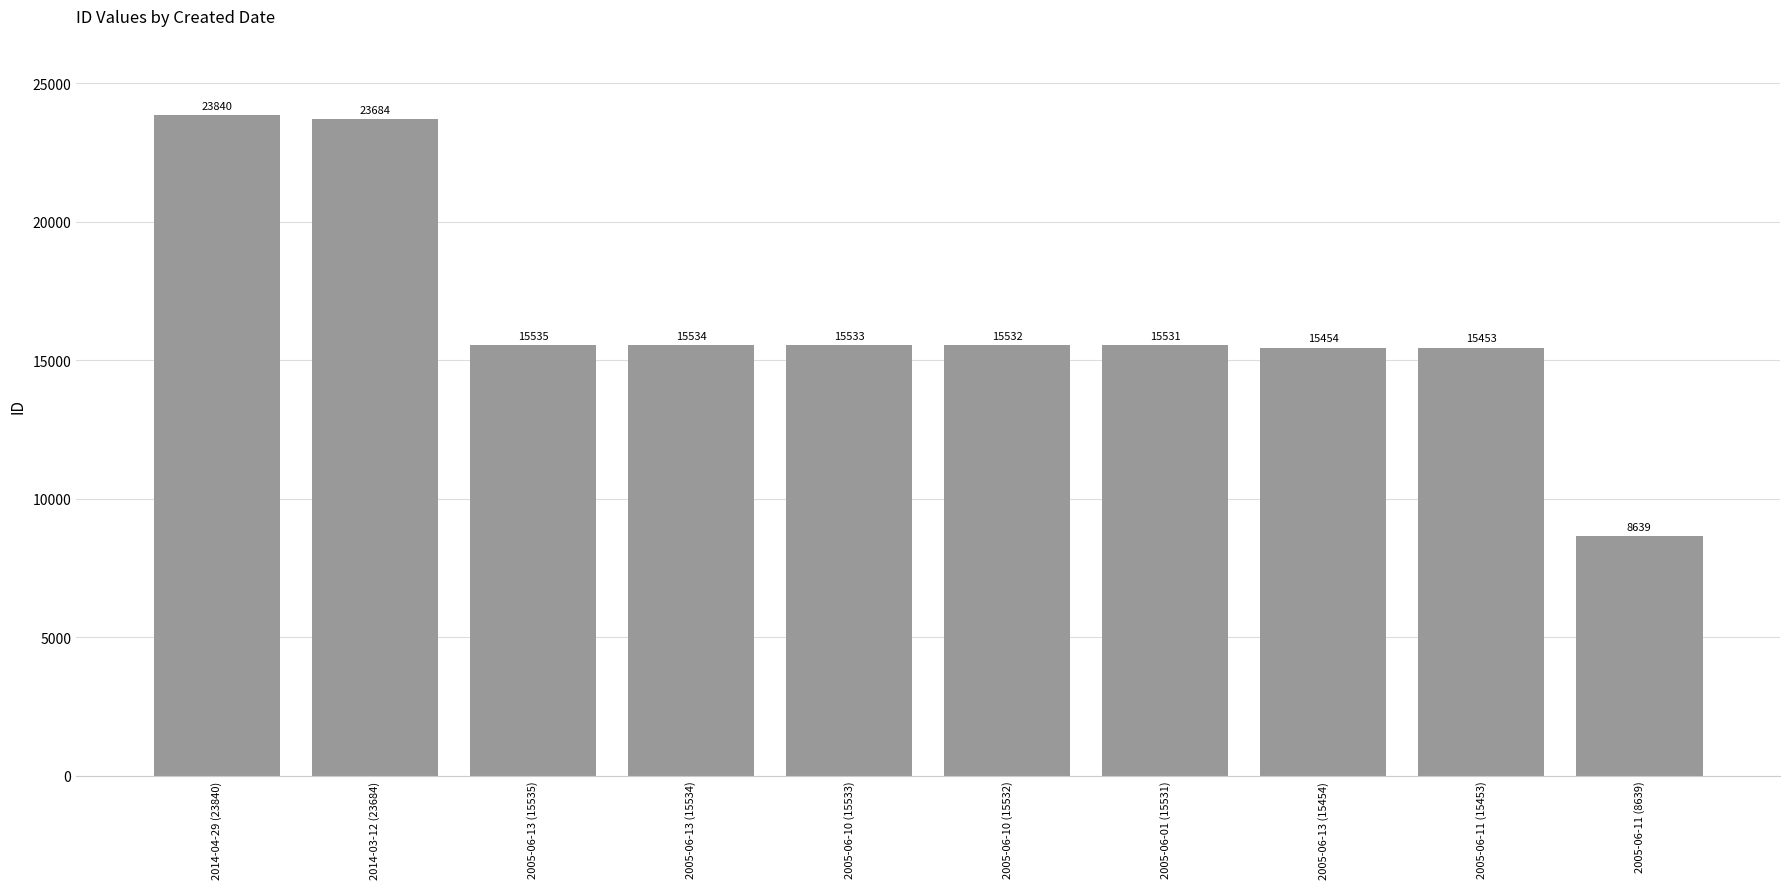

List the labels in order of value, smallest first.

2005-06-11 (8639), 2005-06-11 (15453), 2005-06-13 (15454), 2005-06-01 (15531), 2005-06-10 (15532), 2005-06-10 (15533), 2005-06-13 (15534), 2005-06-13 (15535), 2014-03-12 (23684), 2014-04-29 (23840)